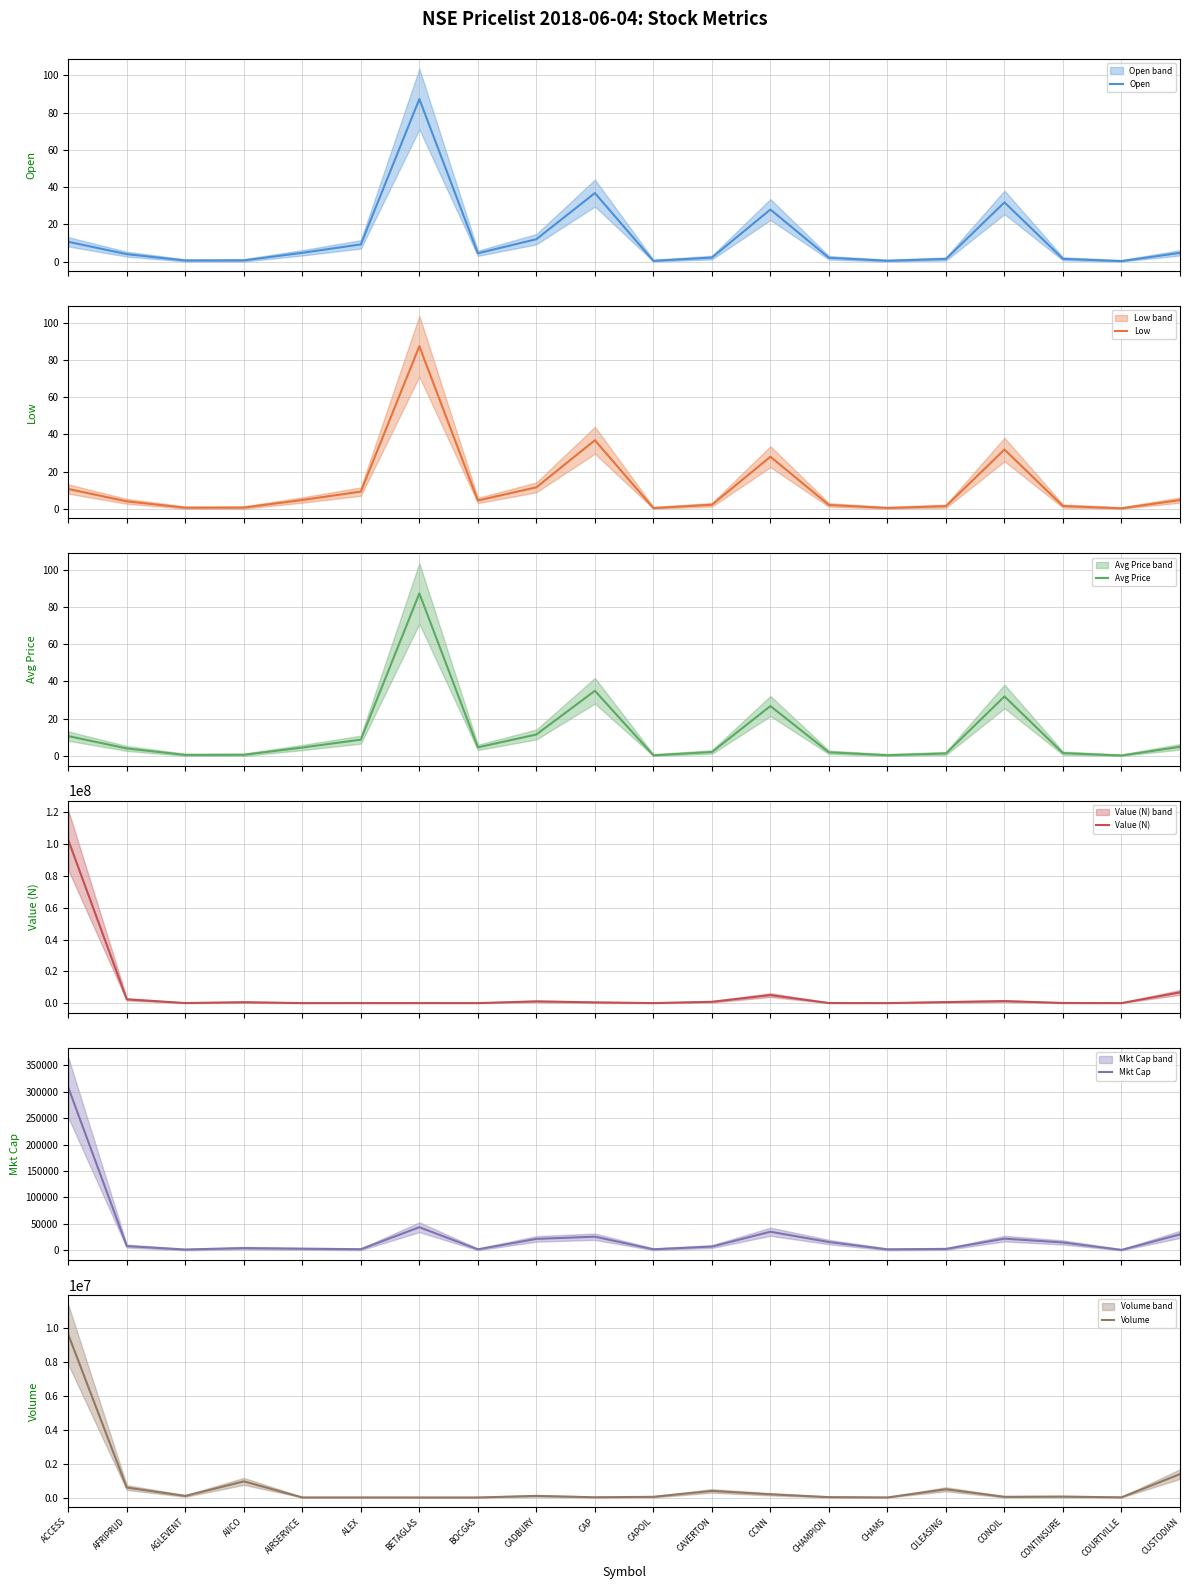

True or false: Volume and Value (N) cross at least once.

True